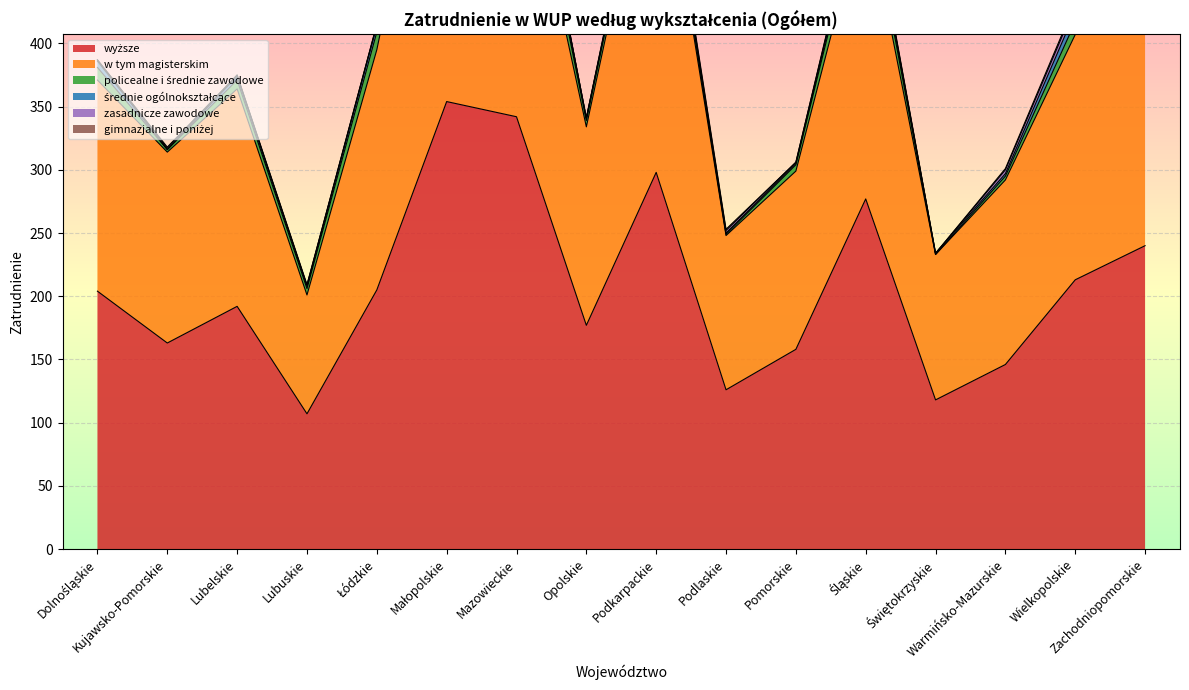

Which series has the largest total across all categories?

wyższe